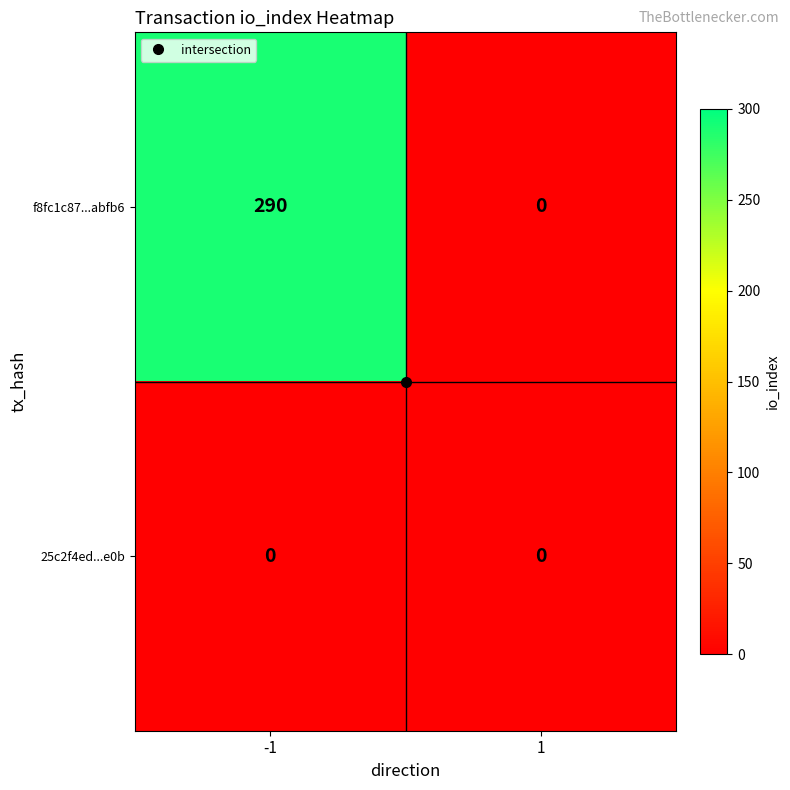

Which series has the largest total across all categories?

f8fc1c87...abfb6